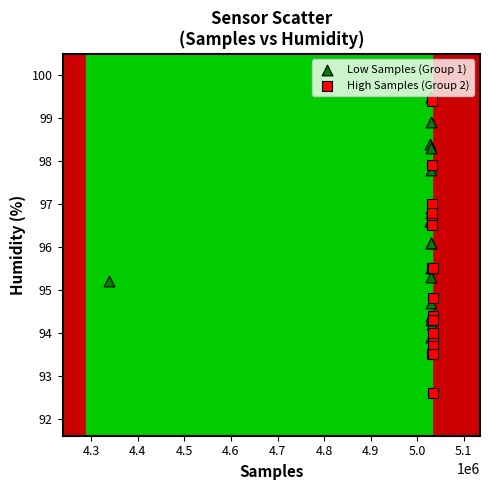

Which series has the widest spread of Y values?

High Samples (Group 2)